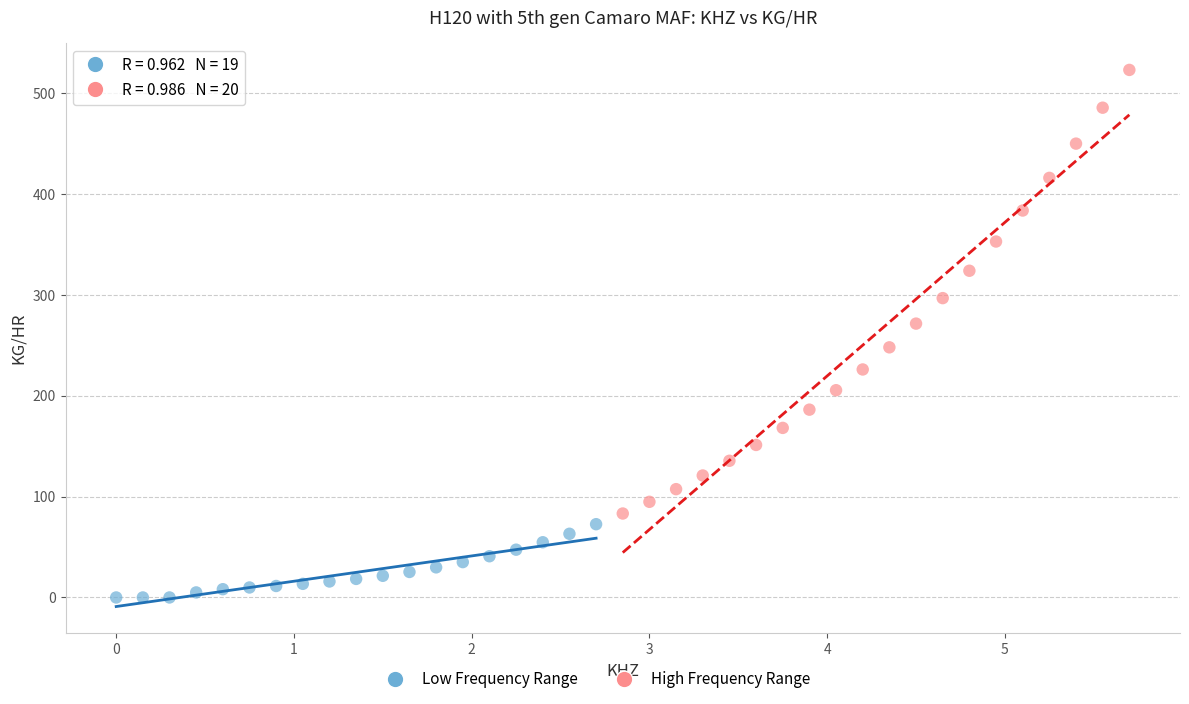

Which series has the largest Y range (max minus min)?

High Frequency Range